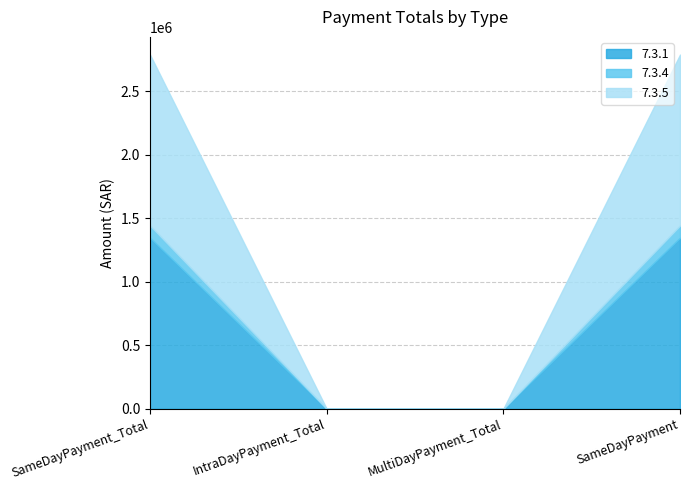

Count the 7.3.5 values in the range 0 to 1345980.

4